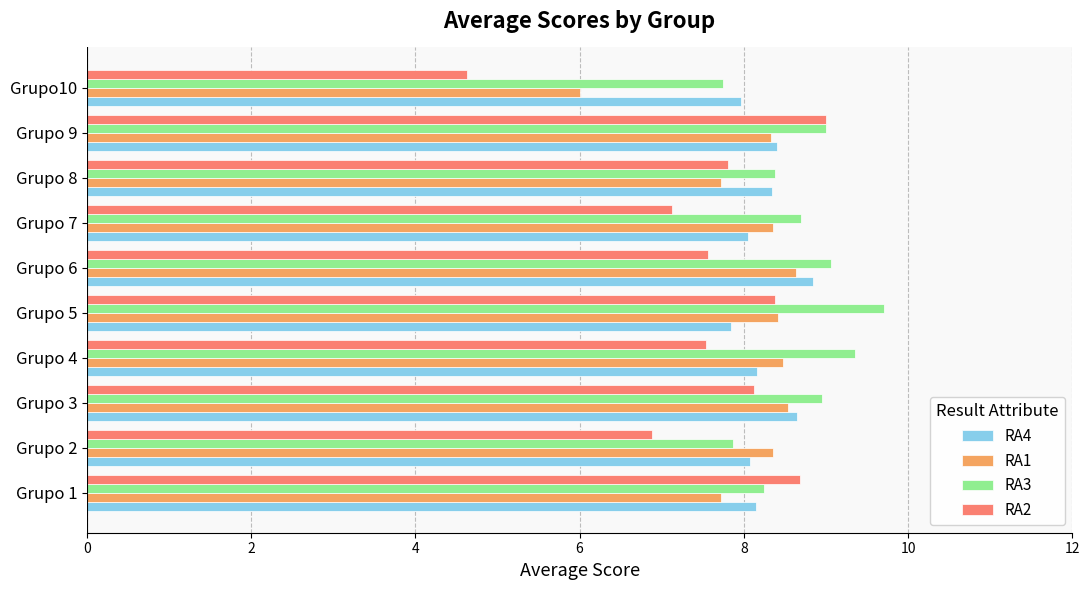

What is the sum of all RA2 values?

75.7